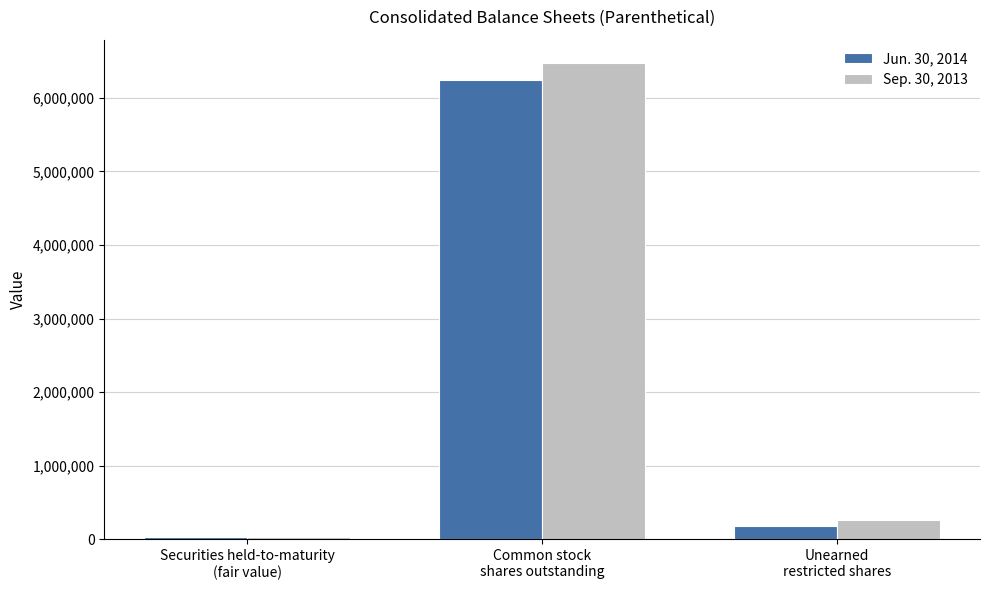

What is the label of the 1st bar from the left?

Securities held-to-maturity
(fair value)